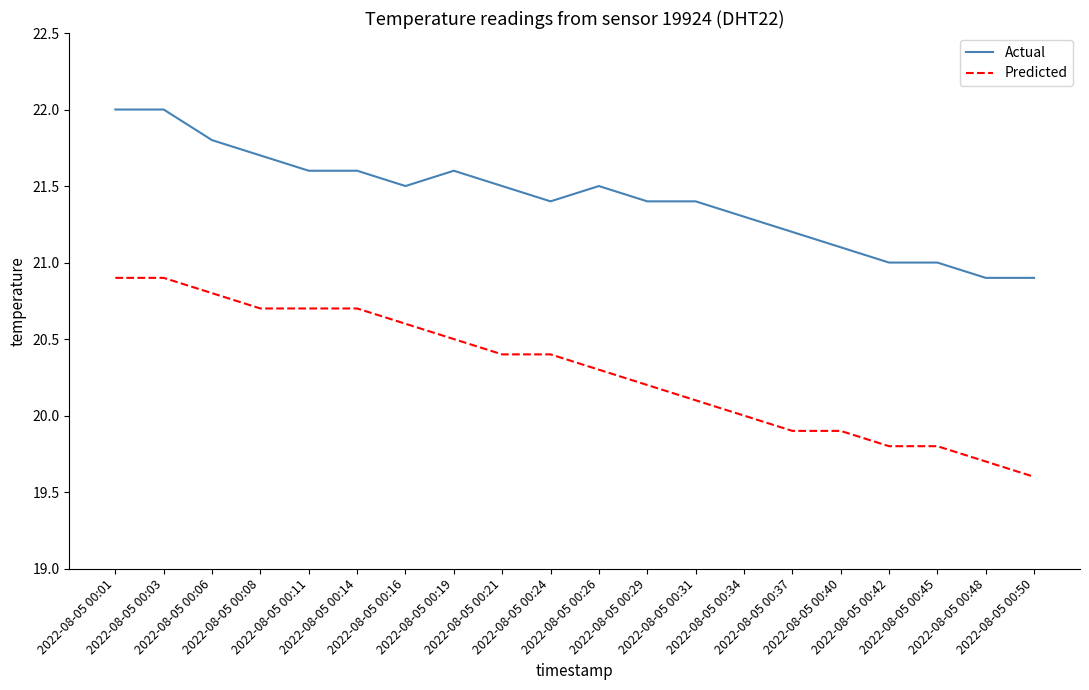

True or false: Predicted and Actual cross at least once.

False